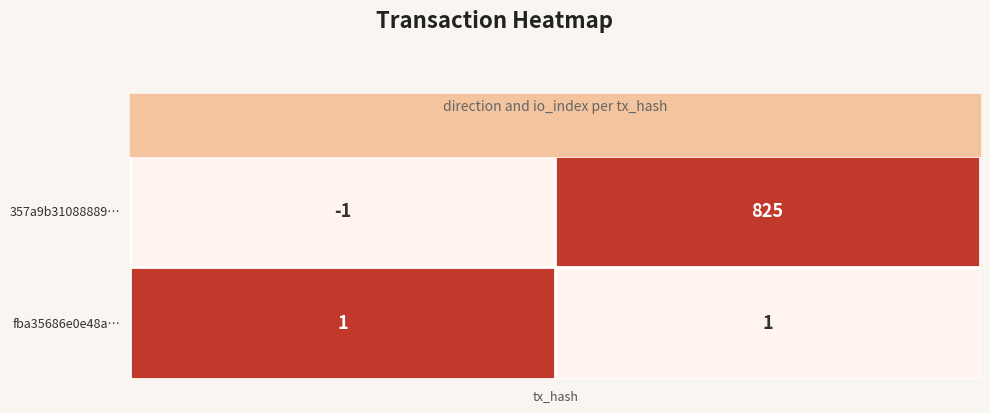

What value does the 357a9b31088889… series have at io_index, to the nearest 100?

800